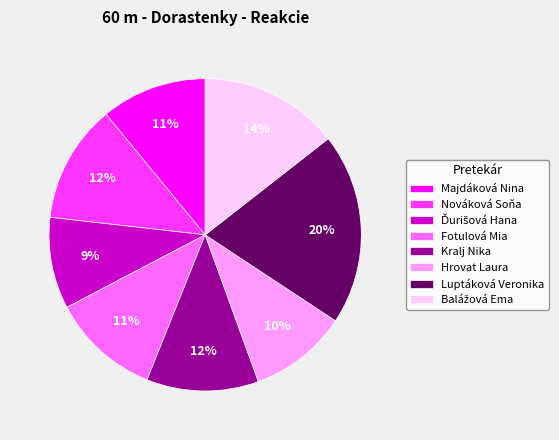

True or false: Fotulová Mia accounts for 18% of the total.

False